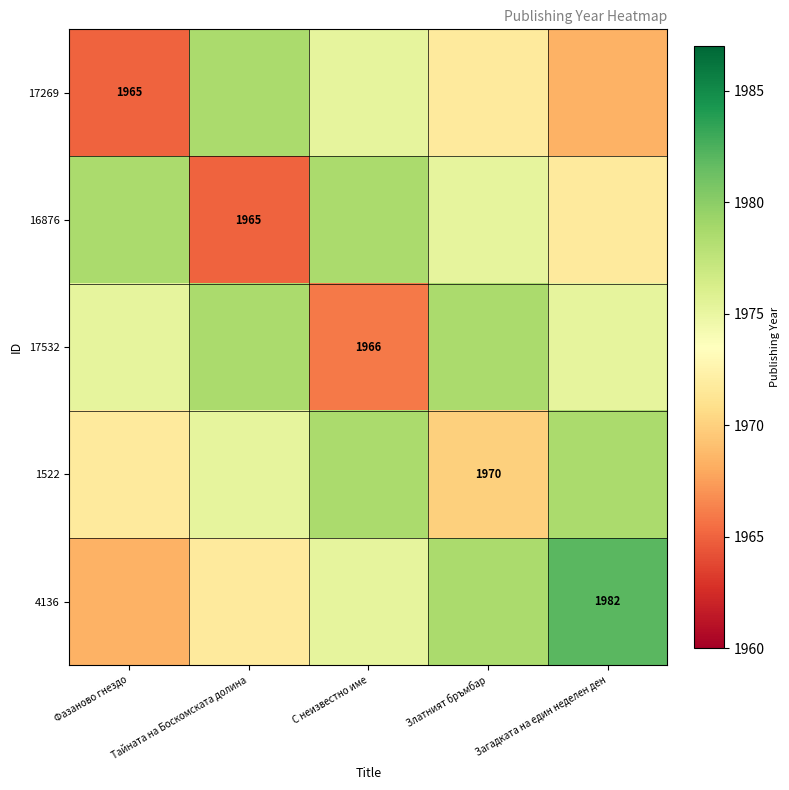

What is the difference between the maximum and minimum values in the 4136 series?

13.6